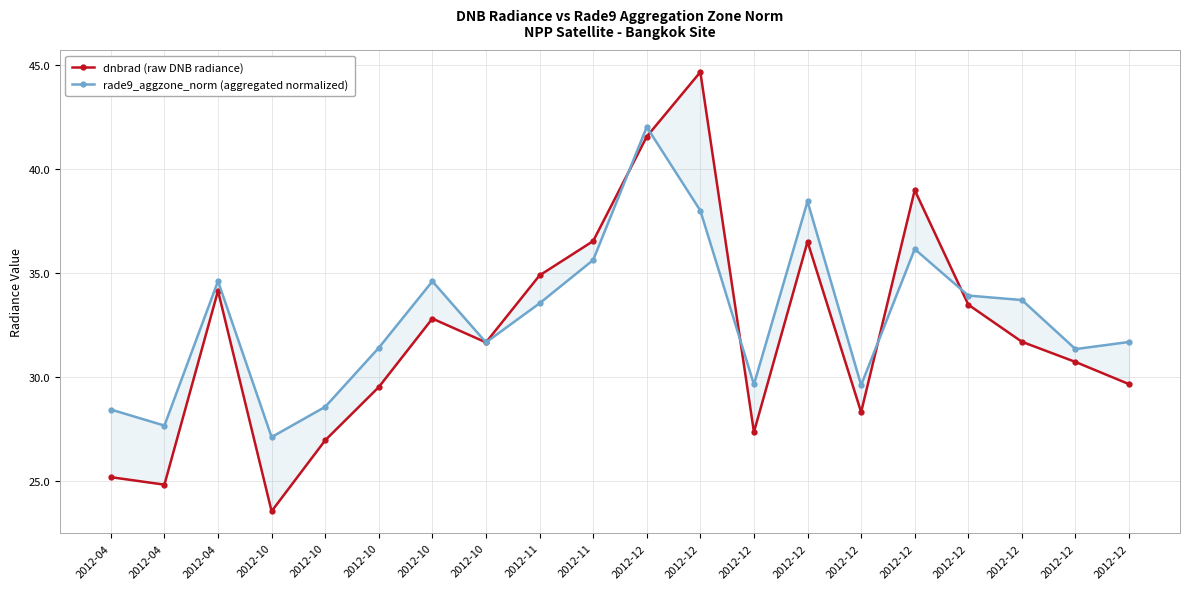

At which category is the sum across all series the highest?

2012-12